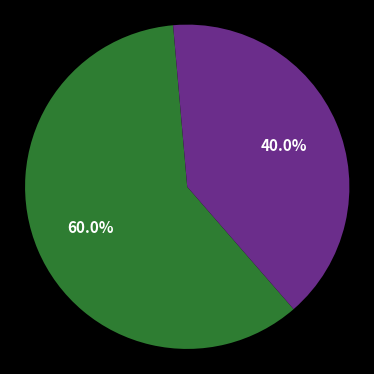

Is there any slice that represents more than half of the pie?

Yes